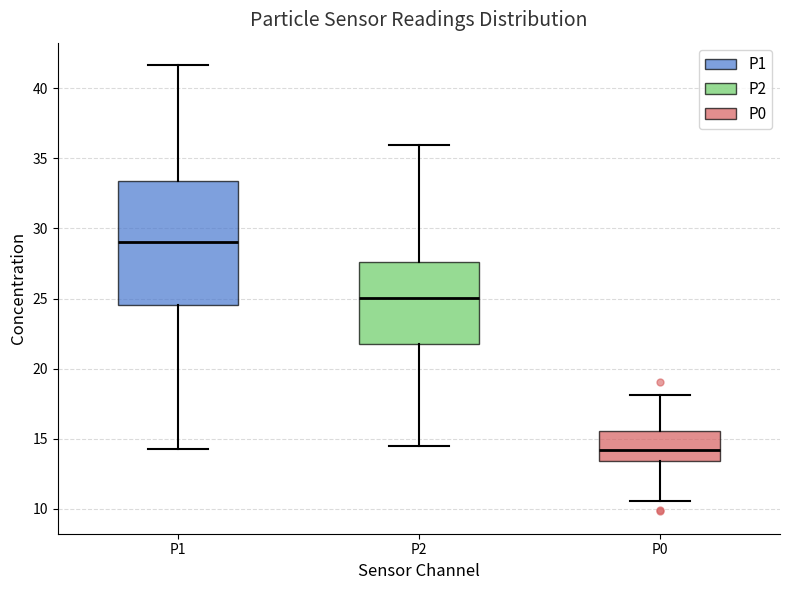

Reading left to right, read every box against the y-axis: the position of its median line, the range the box covers, and the ends of its whiskers. The values are not printed on the chart, so give them approximately, as read against the axis.

P1: median 29.0, box 24.5 to 33.5, whiskers 14.5 to 41.5
P2: median 25.0, box 22.0 to 27.5, whiskers 14.5 to 36.0
P0: median 14.0, box 13.5 to 15.5, whiskers 10.5 to 18.0